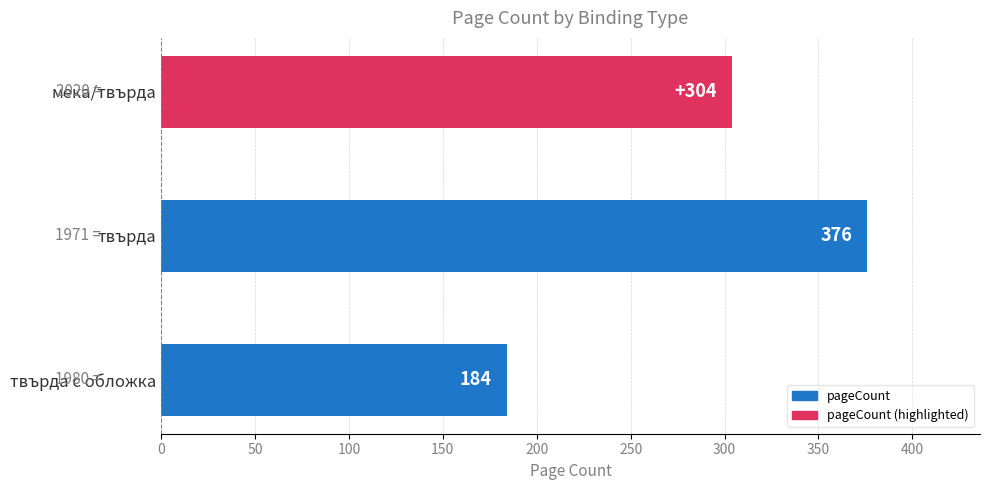

Reading bottom to top, list all the values displayed in this chart.

твърда с обложка=184	твърда=376	мека/твърда=304